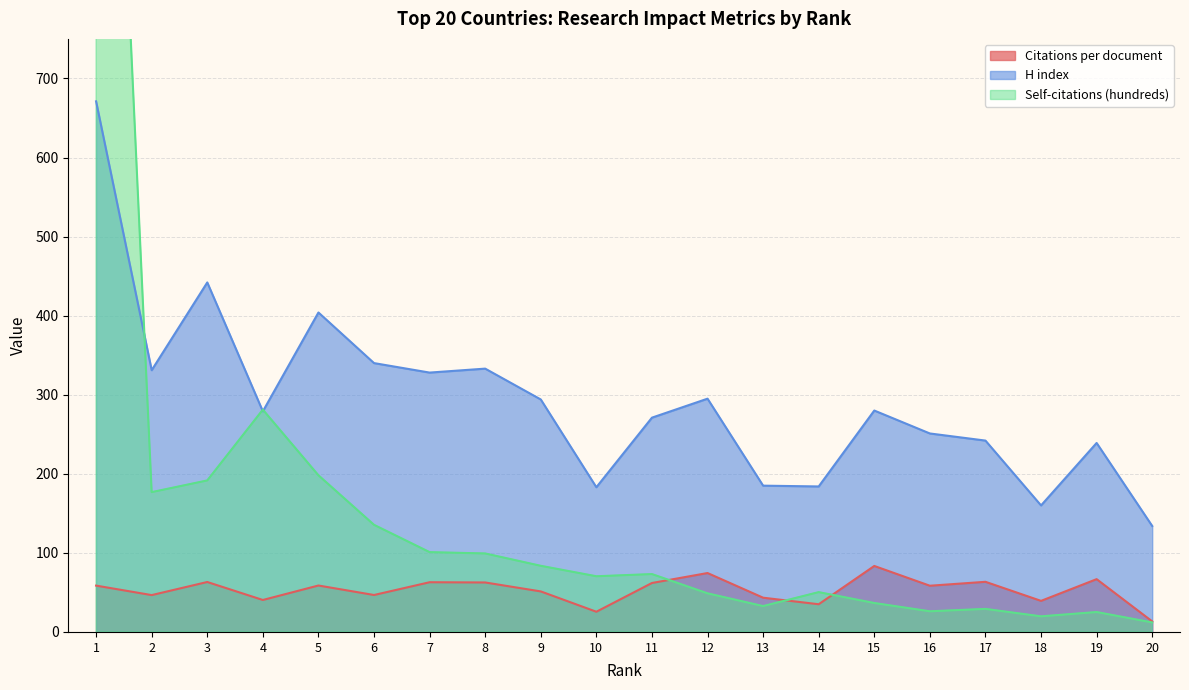

Rank the series by their maximum value, from highest to lowest.

Self-citations (hundreds), H index, Citations per document